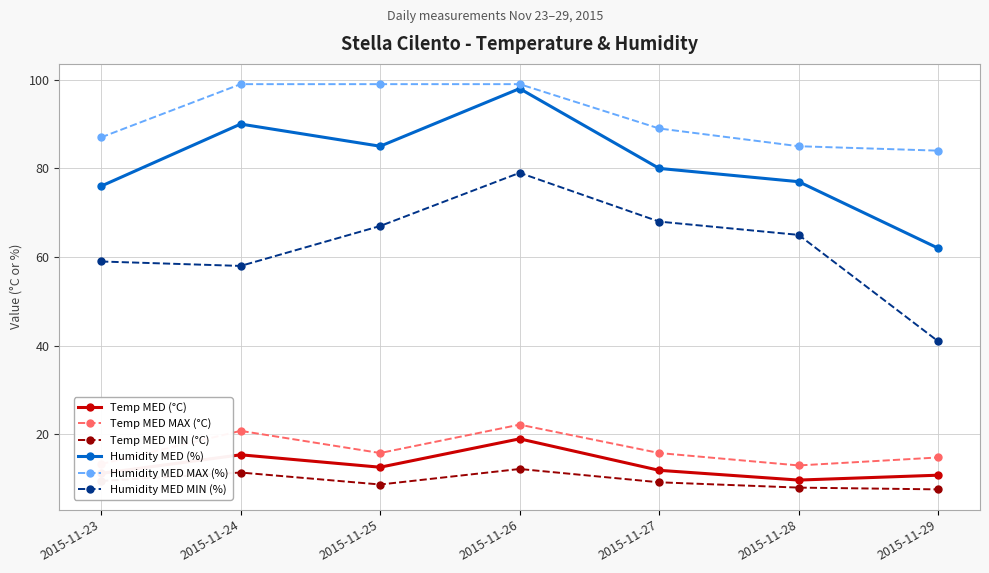

At which label does Humidity MED MIN (%) first exceed 65?

2015-11-25